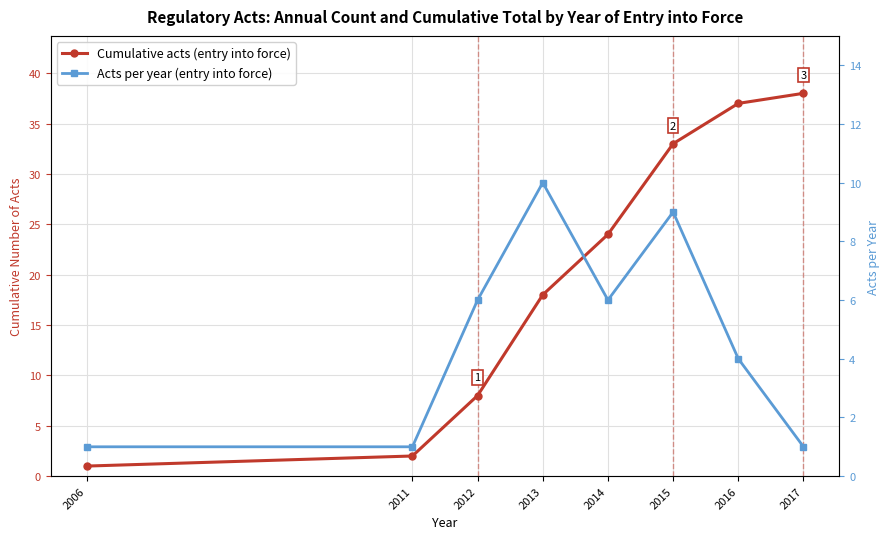

What are all the series names shown in the legend?

Cumulative acts (entry into force), Acts per year (entry into force)